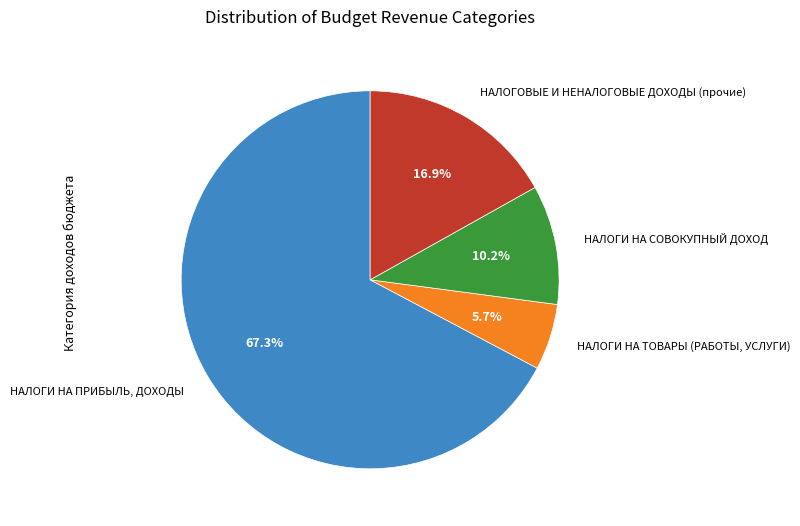

Is there a majority slice in this chart?

Yes